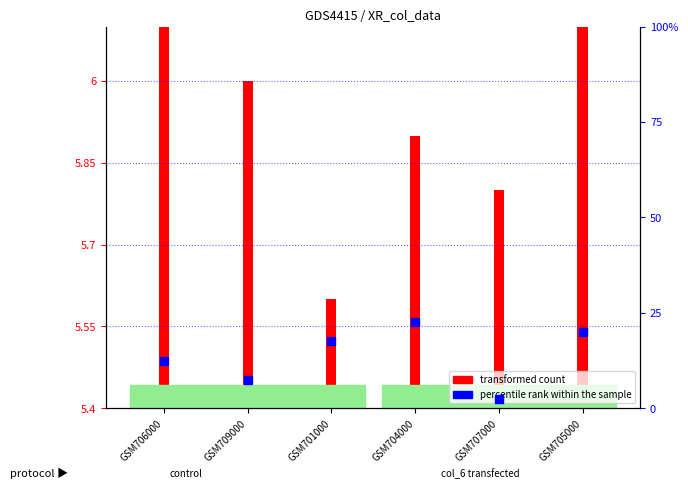

At which category is the sum across all series the highest?

GSM704000